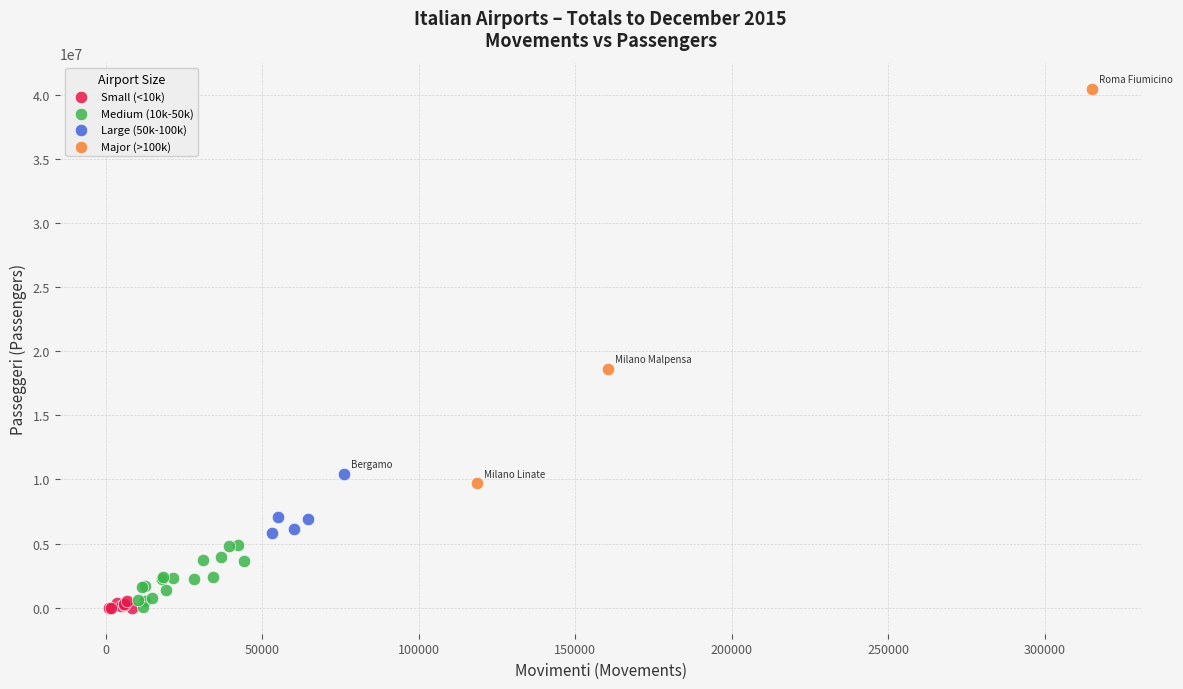

Which series reaches the maximum Y coordinate?

Major (>100k)